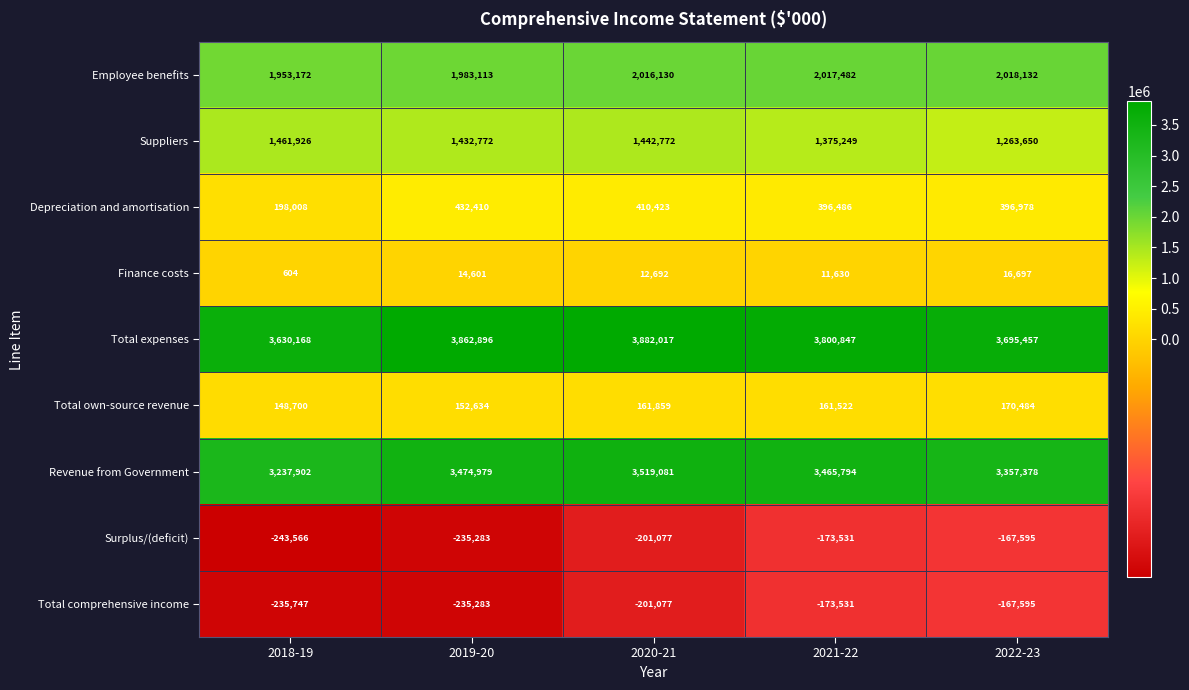

Rank the categories by Employee benefits value from highest to lowest.

2022-23, 2021-22, 2020-21, 2019-20, 2018-19